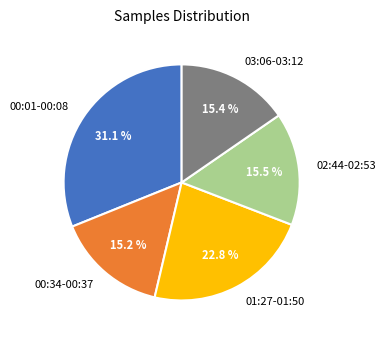

What is the ratio of the value at 01:27-01:50 to the value at 03:06-03:12?

1.5